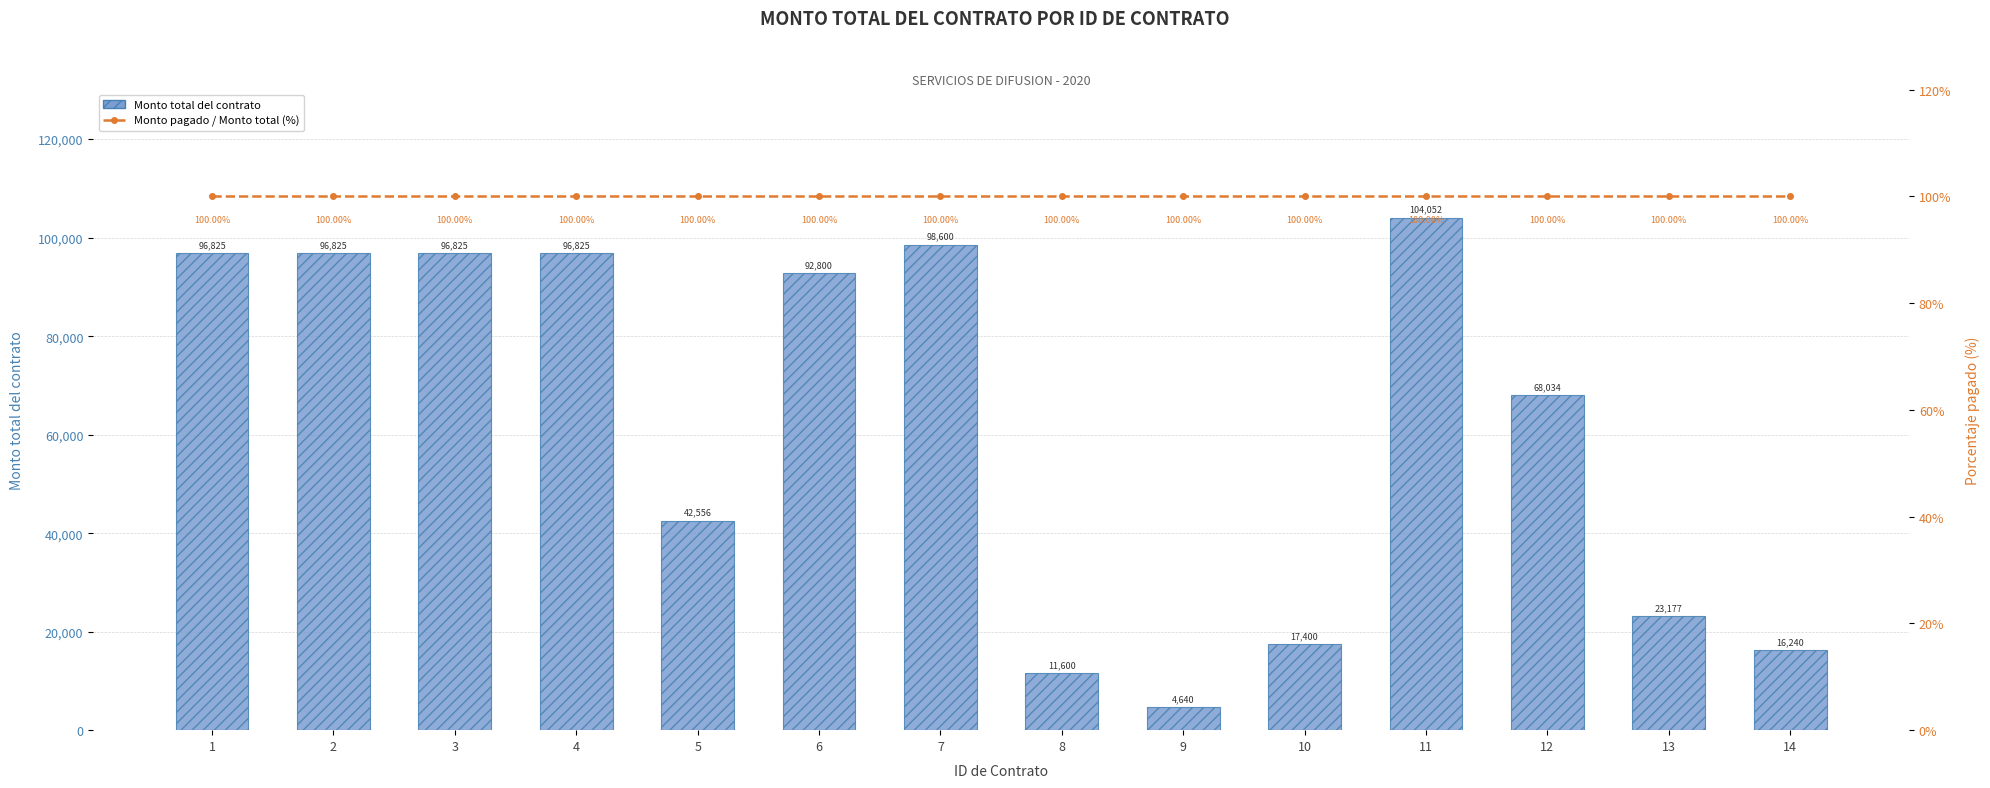

What is the value of the Monto pagado / Monto total (%) bar at the 4th from the left?

100.0